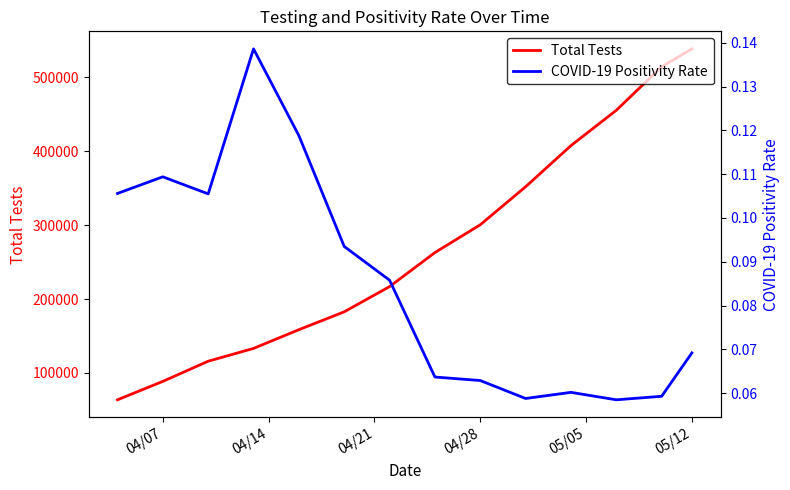

True or false: Total Tests and COVID-19 Positivity Rate cross at least once.

False